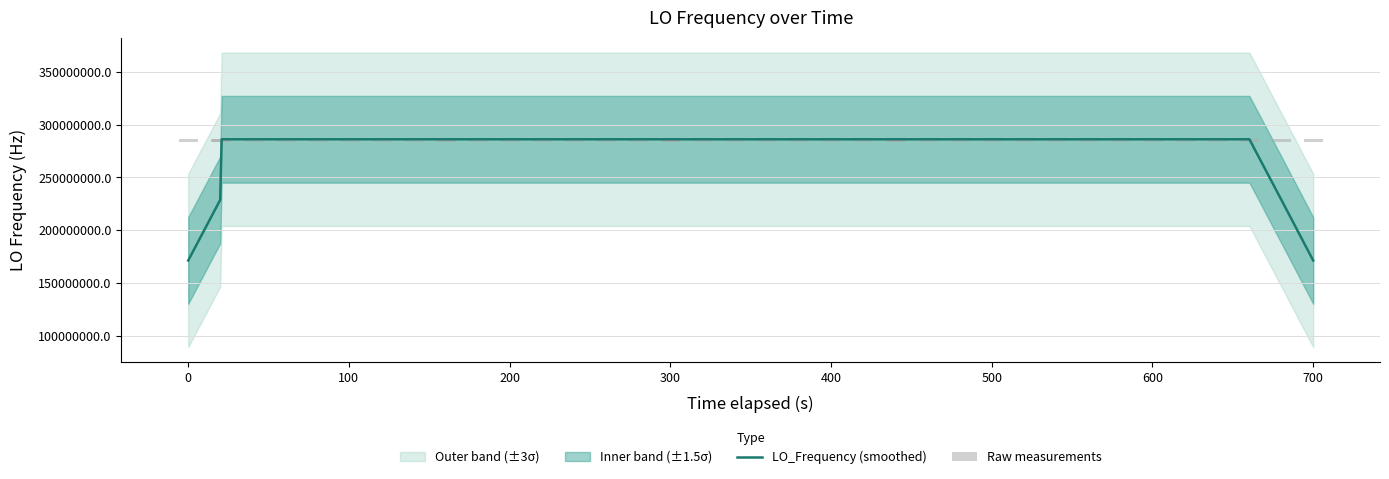

At how many categories does at least one series exceed 73773695?

40